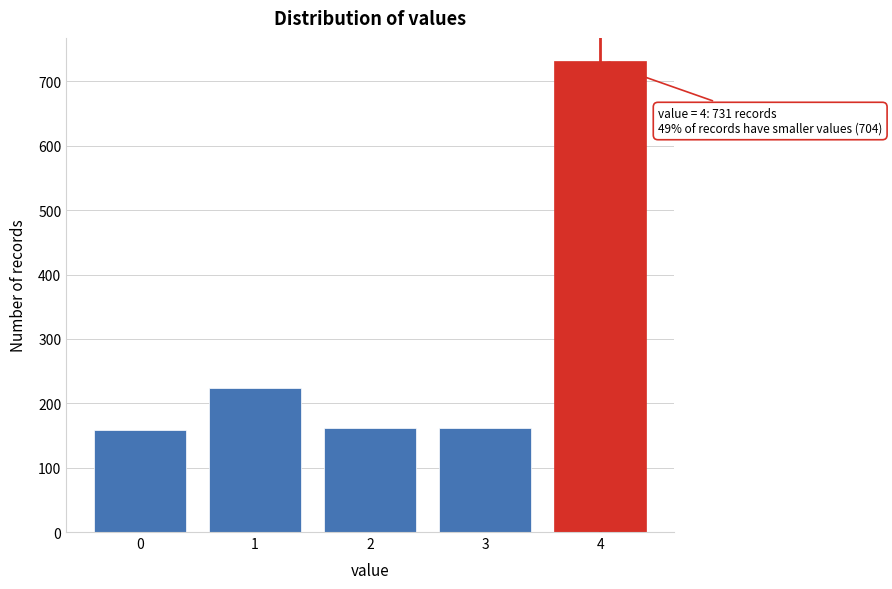

What is the value of the 5th bar from the left?

731